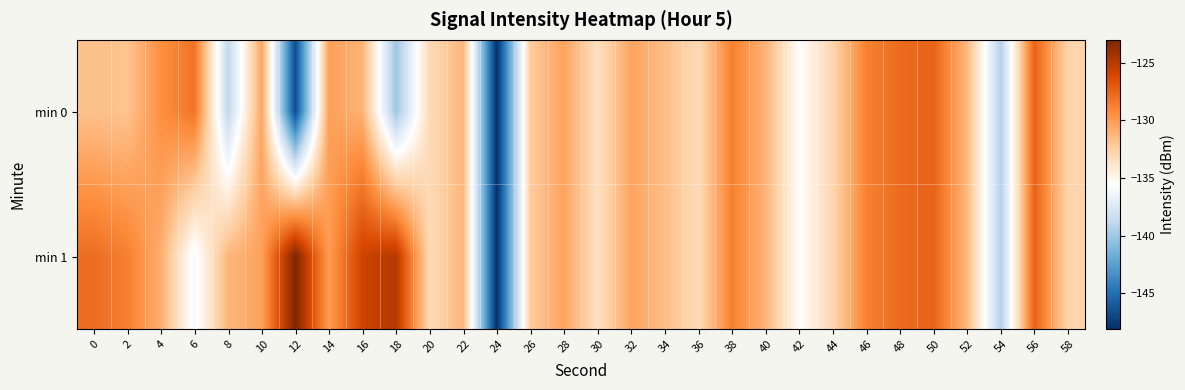

Rank the series at 30 from highest to lowest value.

min 0, min 1